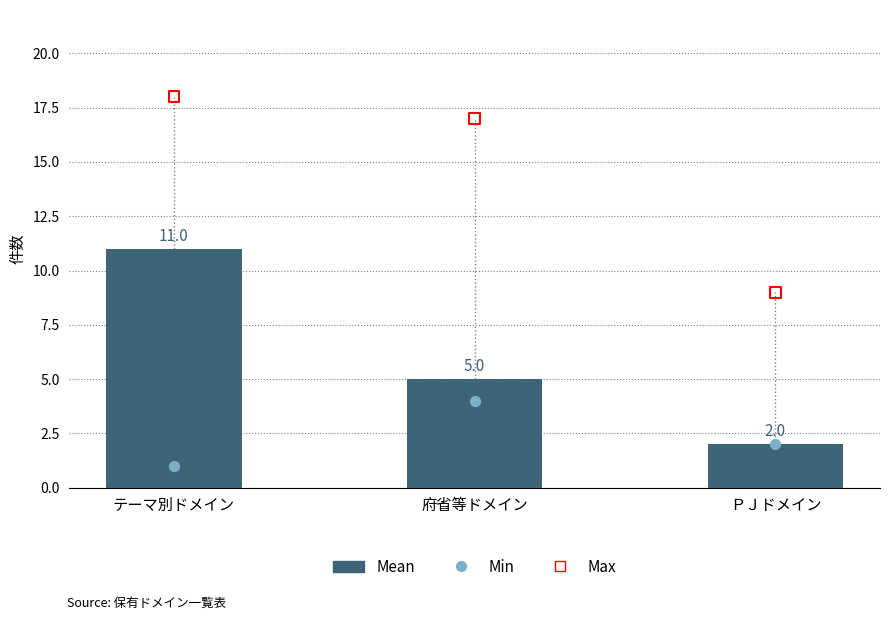

What are all the series names shown in the legend?

Mean, Min, Max